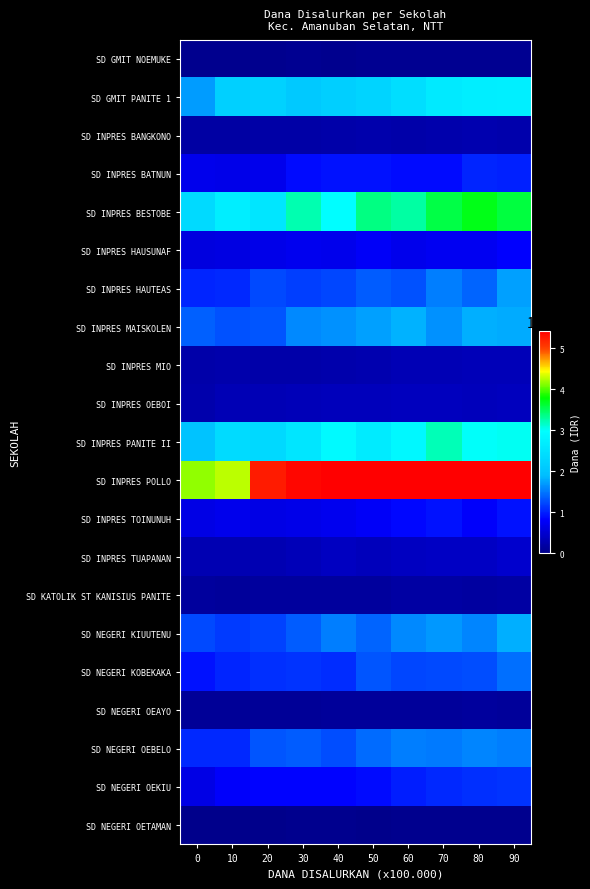

What is the spread (max minus min) of values at 40?

54209930.6